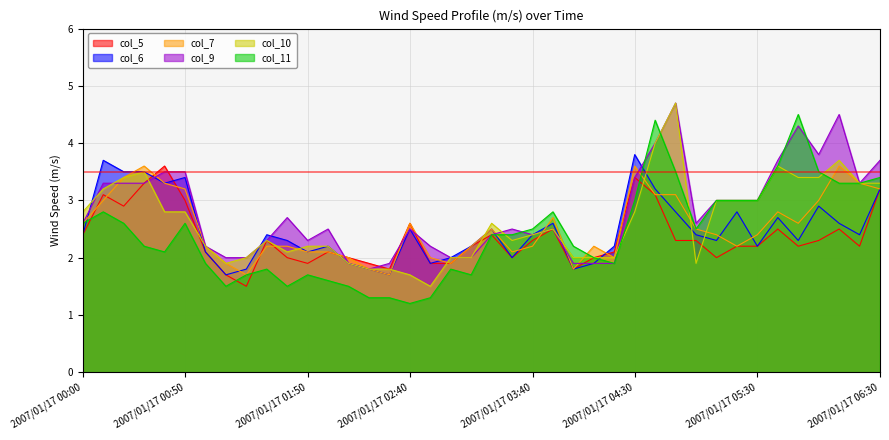

At which category does col_5 reach its first local peak?

2007/01/17 00:10